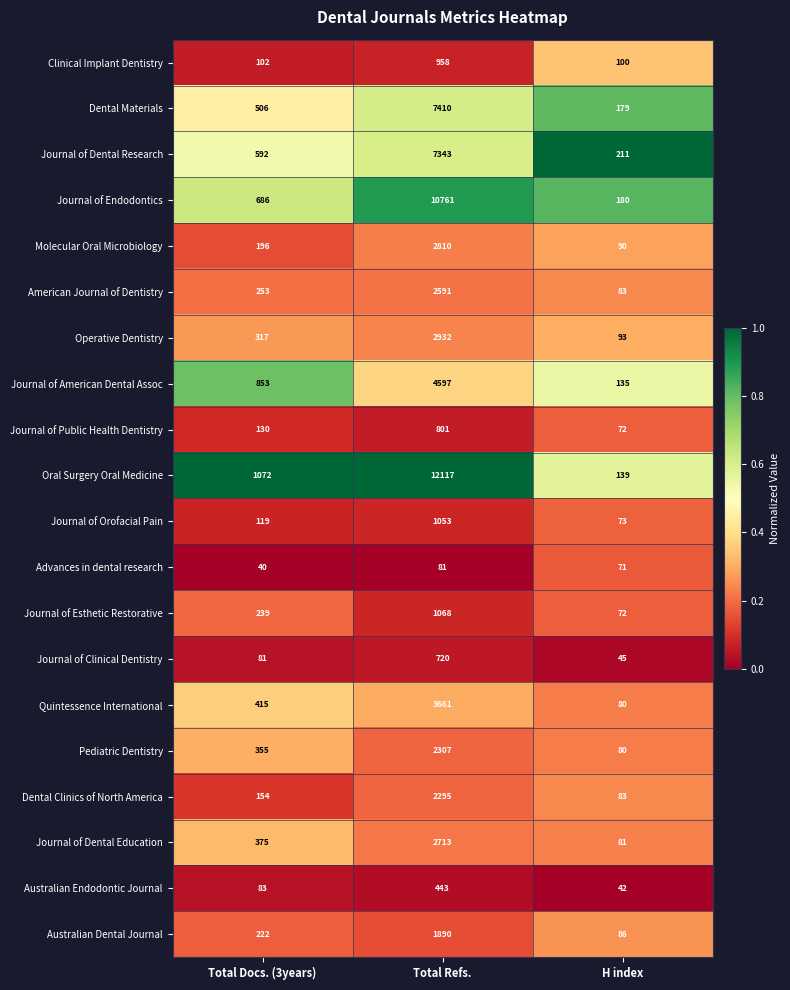

At which category is the sum across all series the highest?

Total Refs.